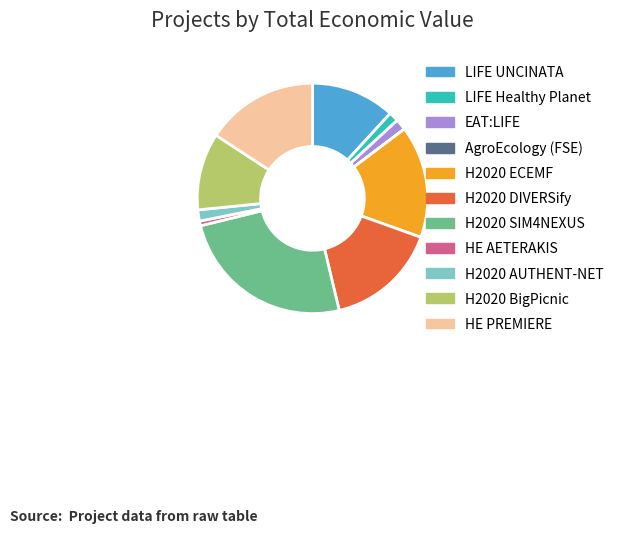

Between H2020 BigPicnic and LIFE Healthy Planet, which is larger?

H2020 BigPicnic